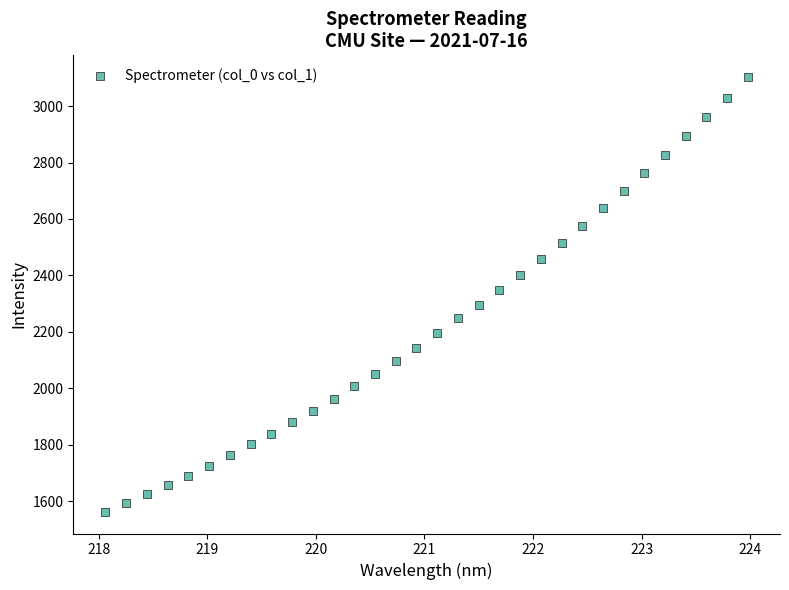

What is the range of Y values (max minus min)?

1540.5